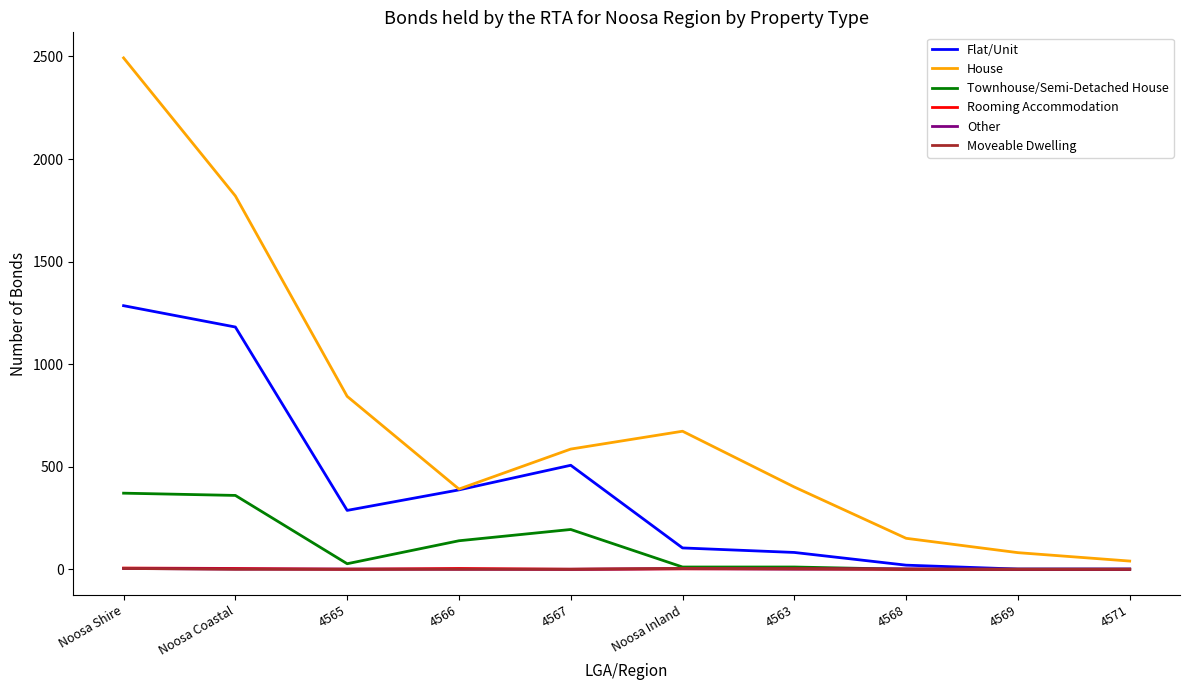

Does the chart display data point markers on the line(s)?

No